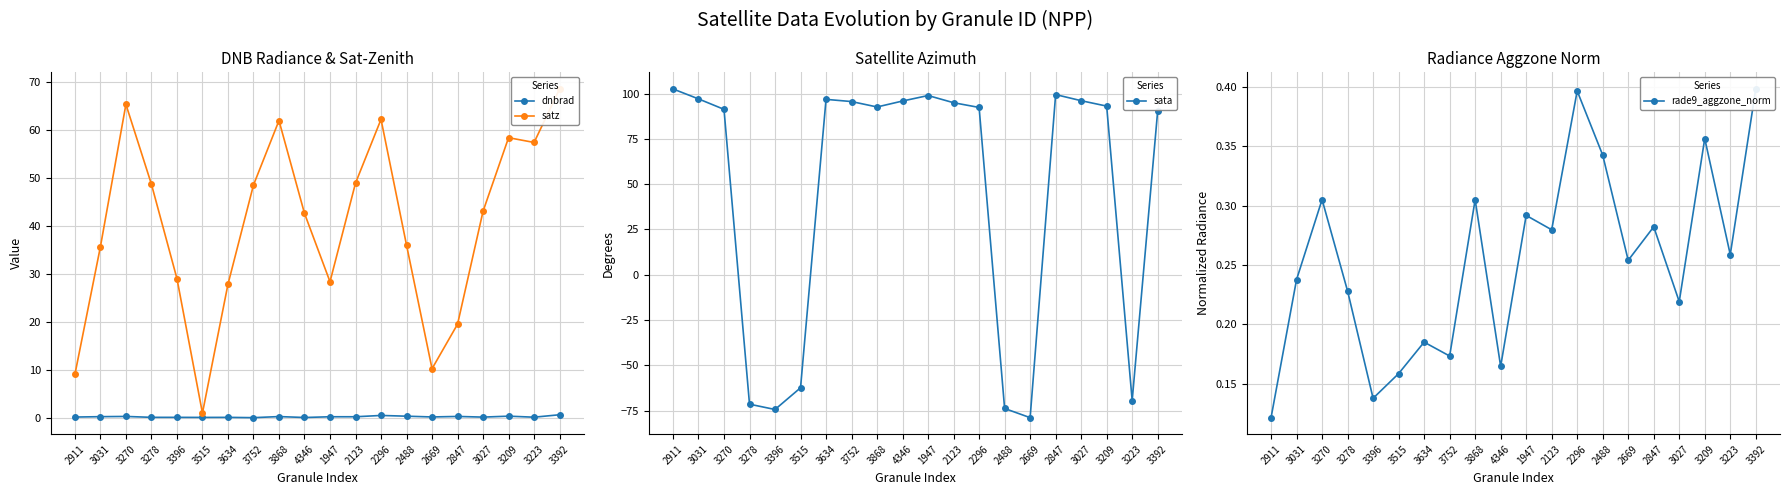

Which series has the largest total across all categories?

sata